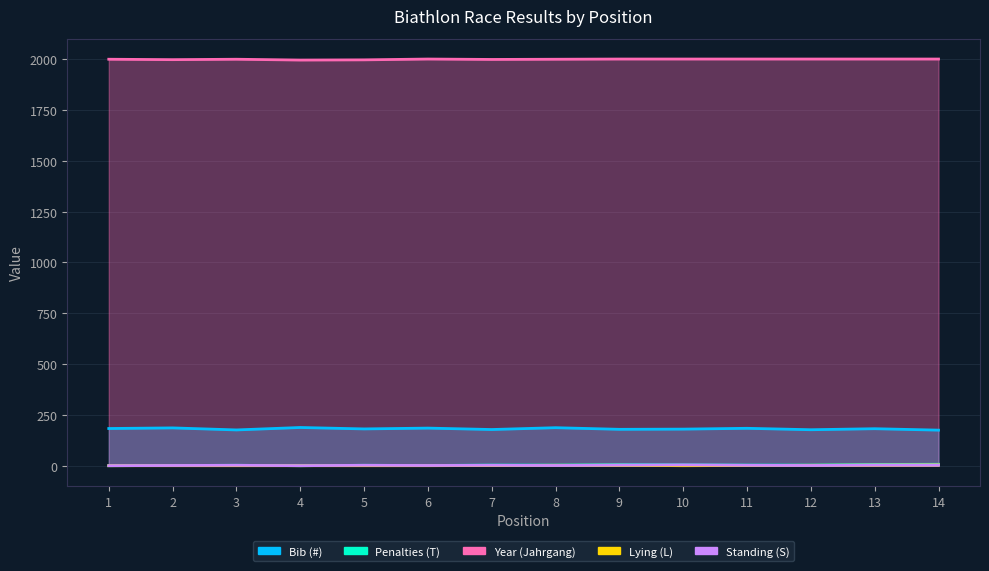

Is it true that Year (Jahrgang) equals 2001 at 13?

True